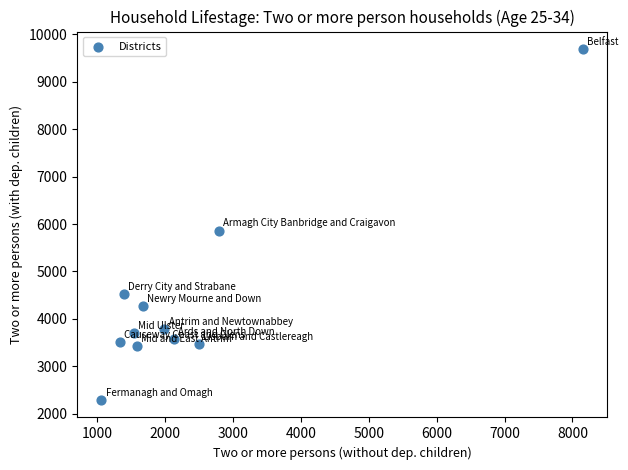

What is the range of Y values (max minus min)?

7403